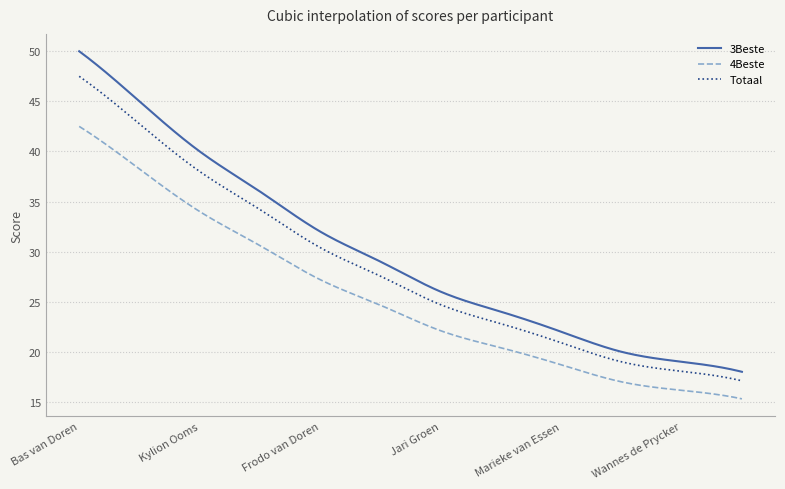

True or false: 3Beste and Totaal intersect in this chart.

False